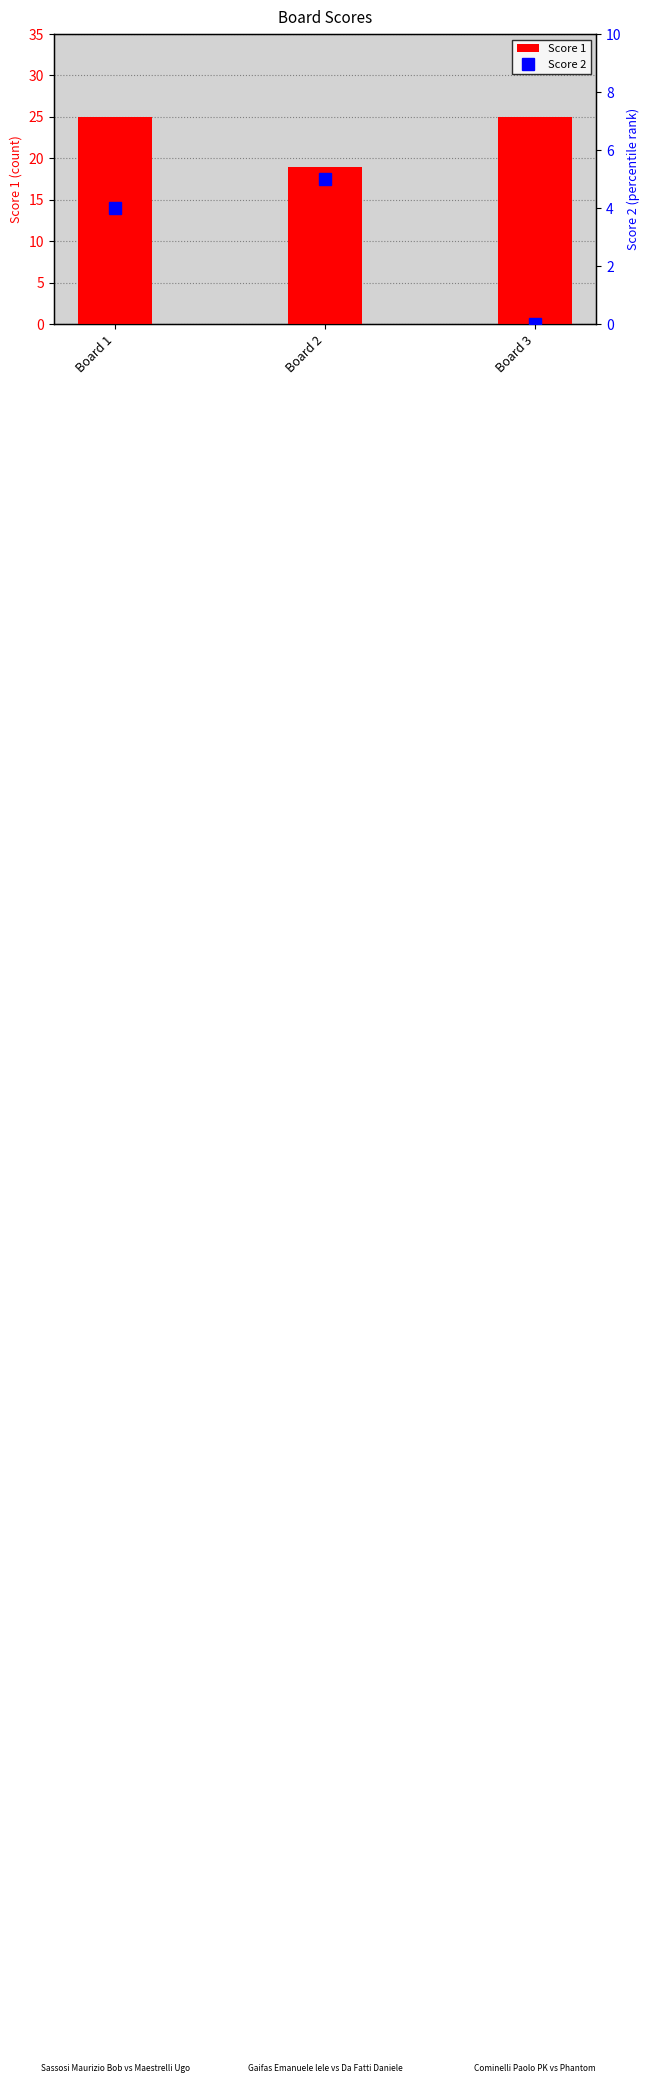

Which series has the largest total across all categories?

Score 1